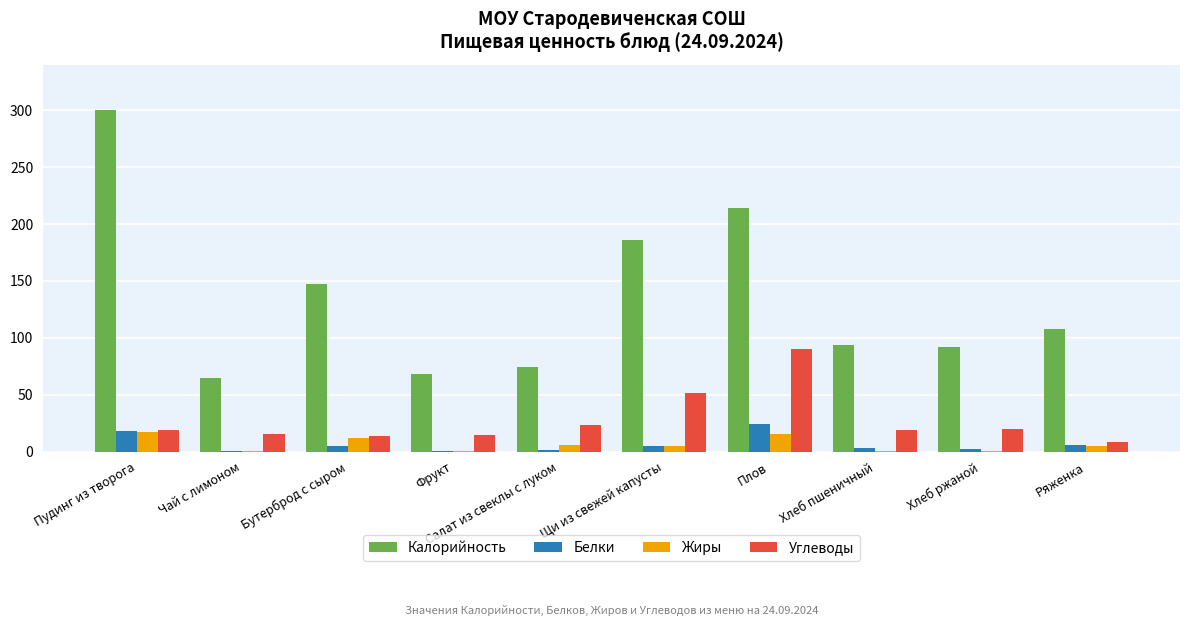

How many categories are shown in the chart?

10